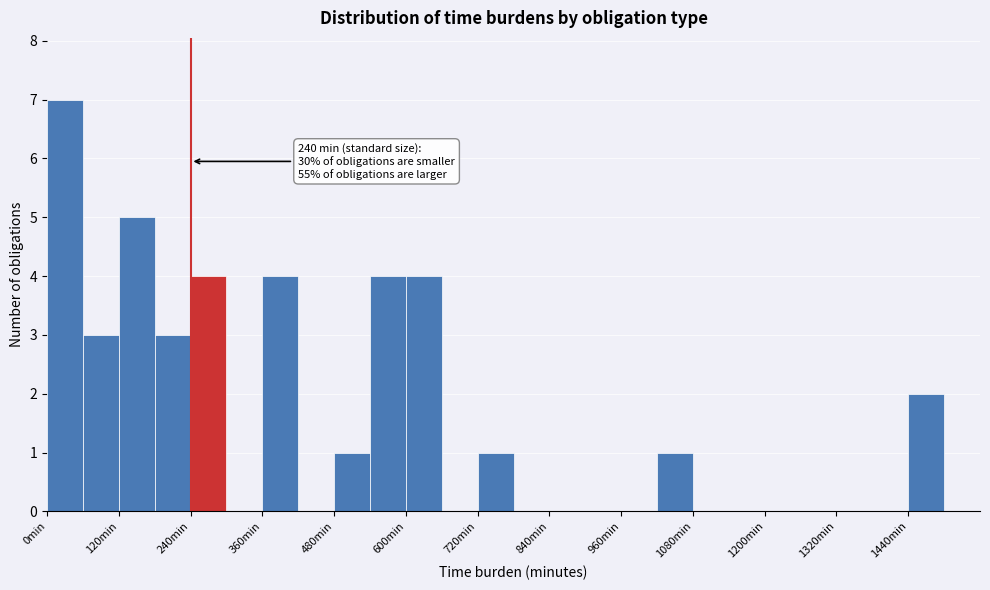

Read against the x-axis, roughly where is the centre of the tallest bar?

40